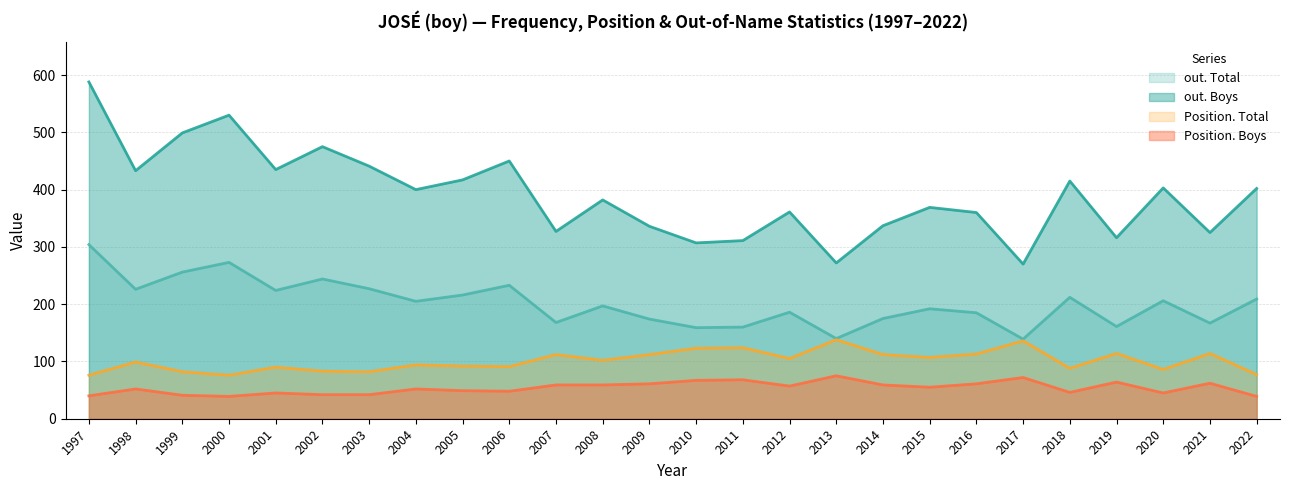

True or false: out. Boys and Position. Boys intersect in this chart.

False